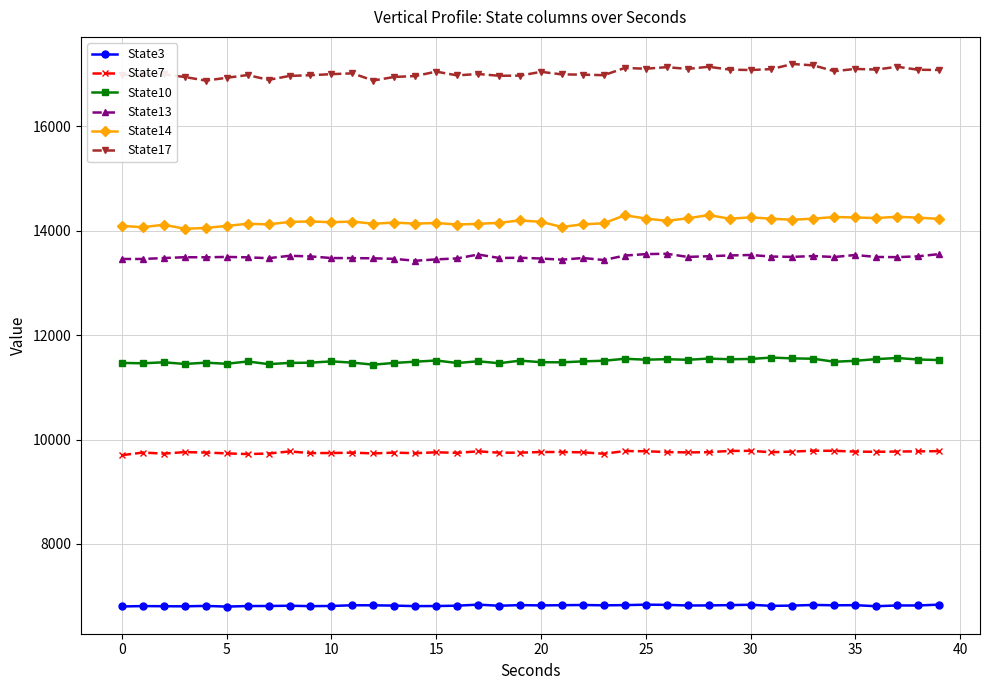

True or false: State14 and State17 cross at least once.

False